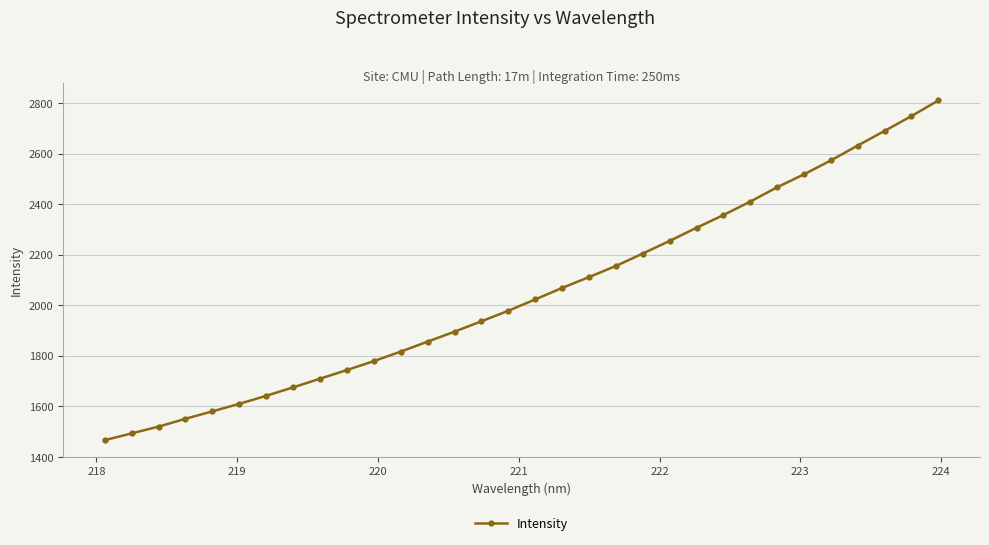

What is the value of the 23rd point from the left?

2307.1